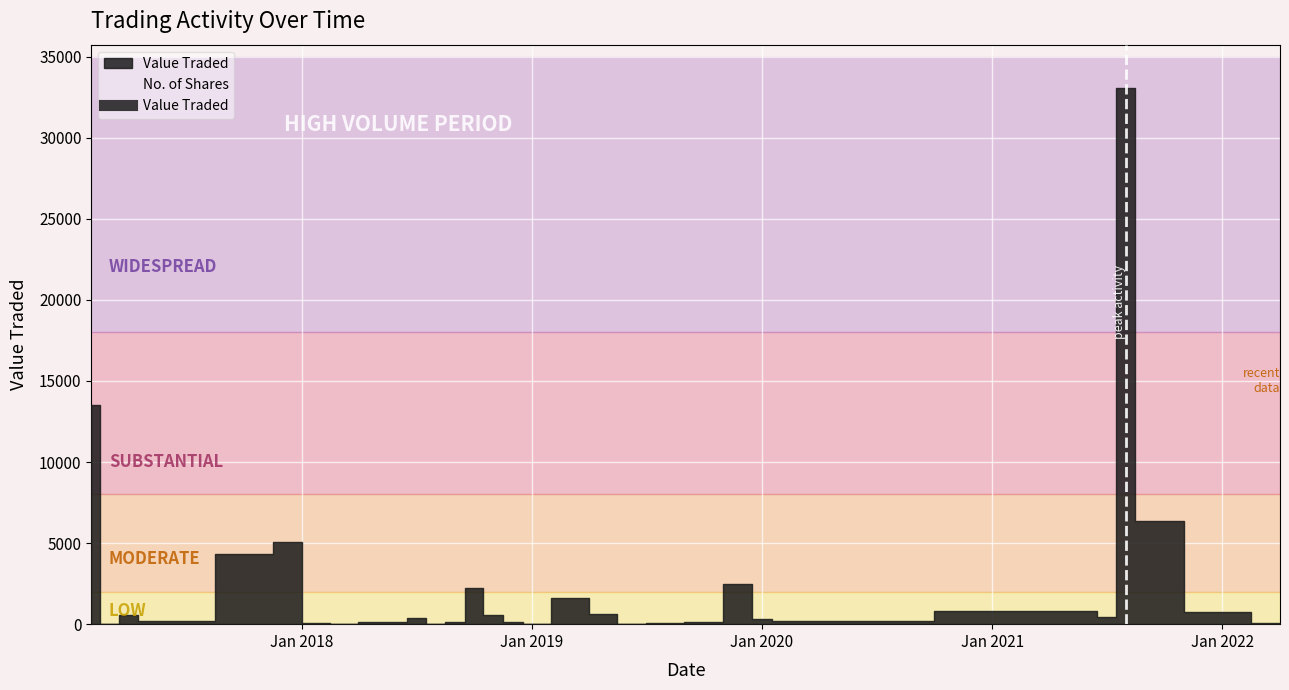

What is the maximum value for No. of Shares?

29241